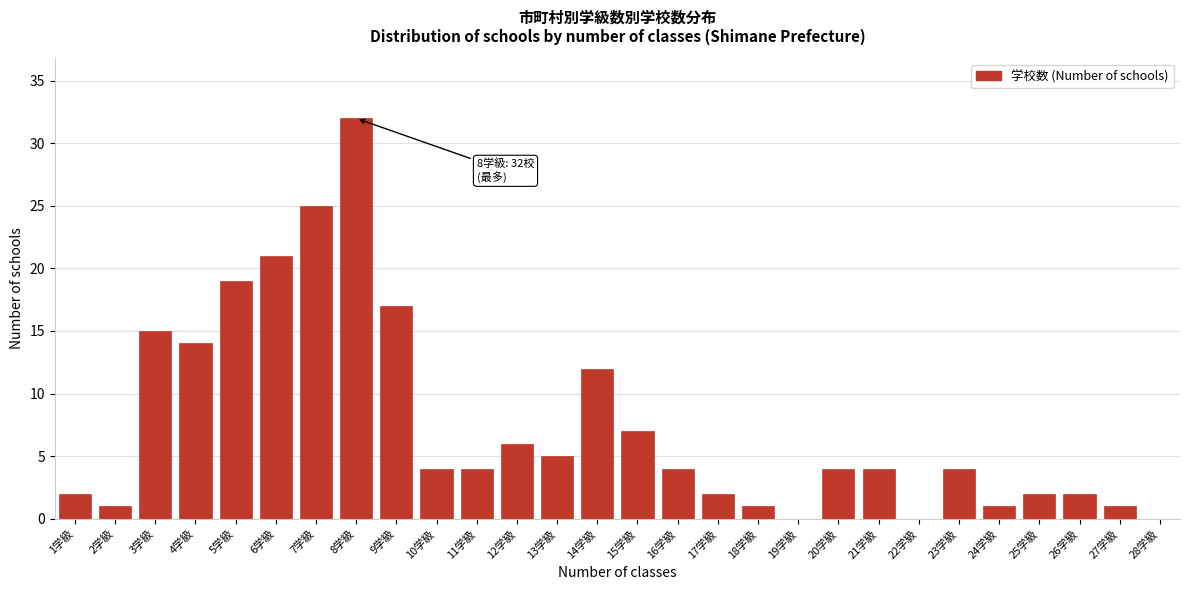

Reading left to right, transcribe all the data shown in this chart.

1学級=2	2学級=1	3学級=15	4学級=14	5学級=19	6学級=21	7学級=25	8学級=32	9学級=17	10学級=4	11学級=4	12学級=6	13学級=5	14学級=12	15学級=7	16学級=4	17学級=2	18学級=1	19学級=0	20学級=4	21学級=4	22学級=0	23学級=4	24学級=1	25学級=2	26学級=2	27学級=1	28学級=0